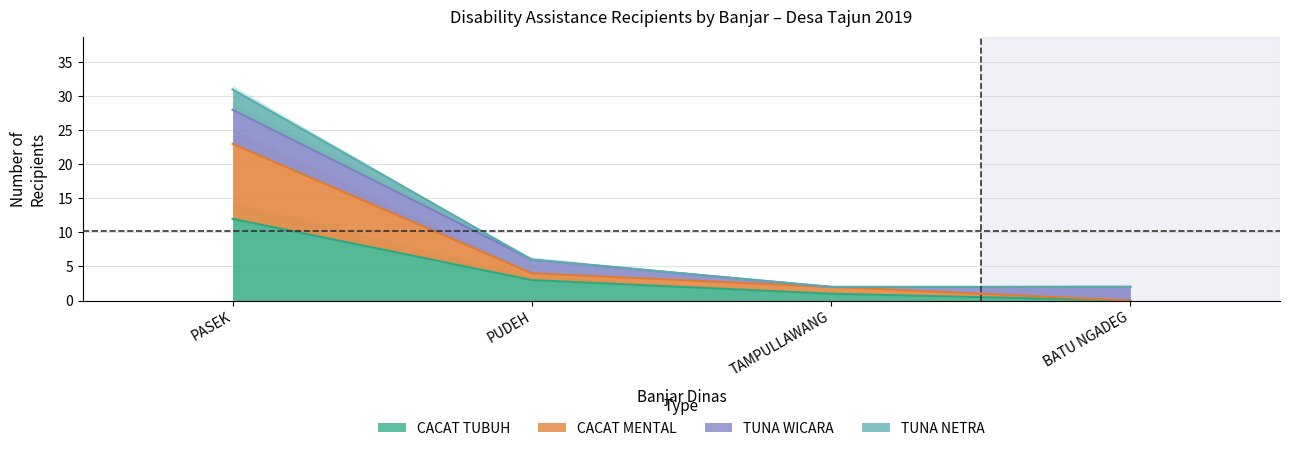

True or false: CACAT MENTAL has more than 0 interior local peaks.

False